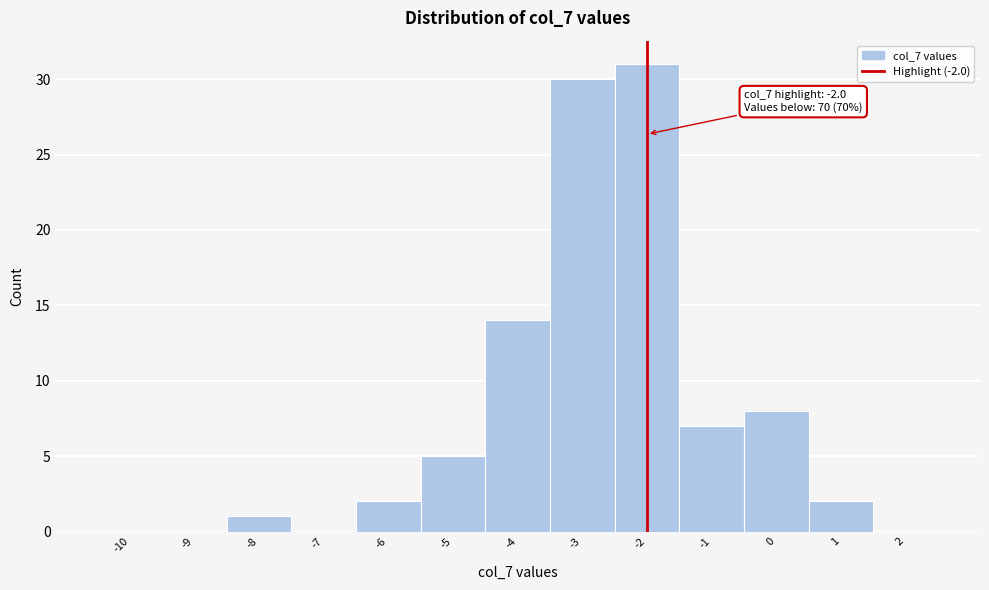

Over which range of the x-axis is the bar tallest?

-2.5 to -1.5